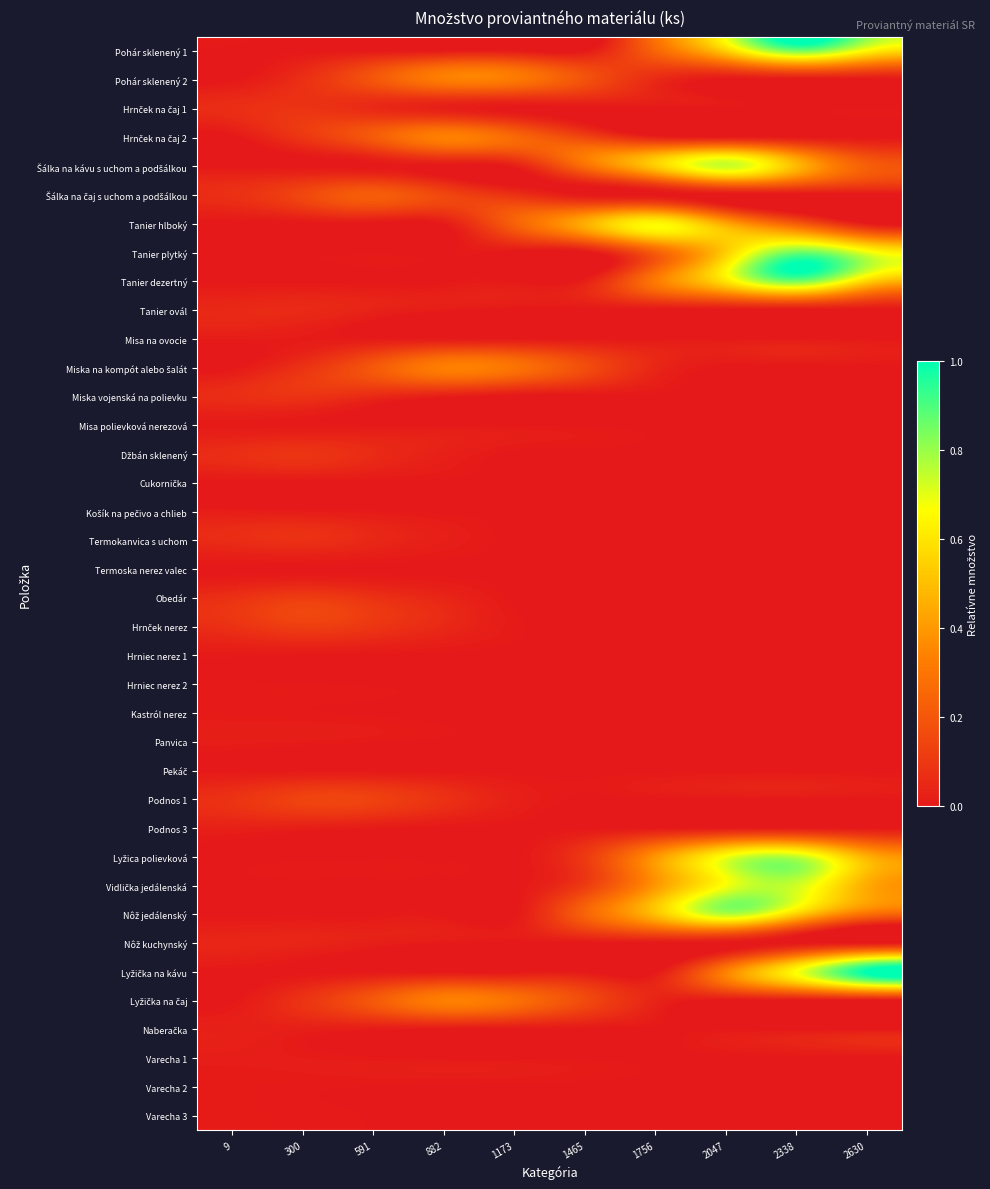

Which has a higher value, 2630 or 1173?

2630